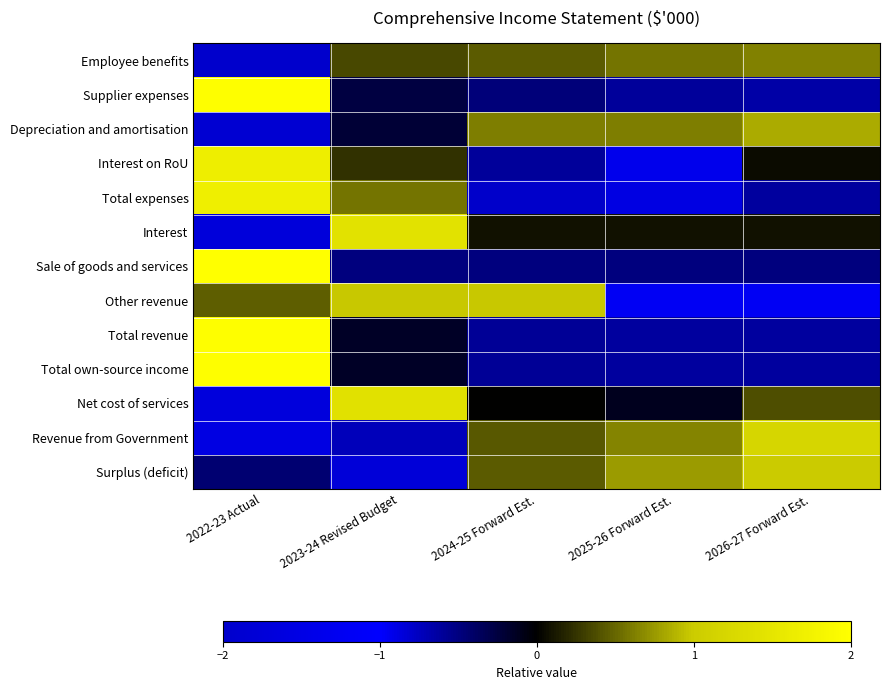

At which category is the sum across all series the highest?

2022-23 Actual